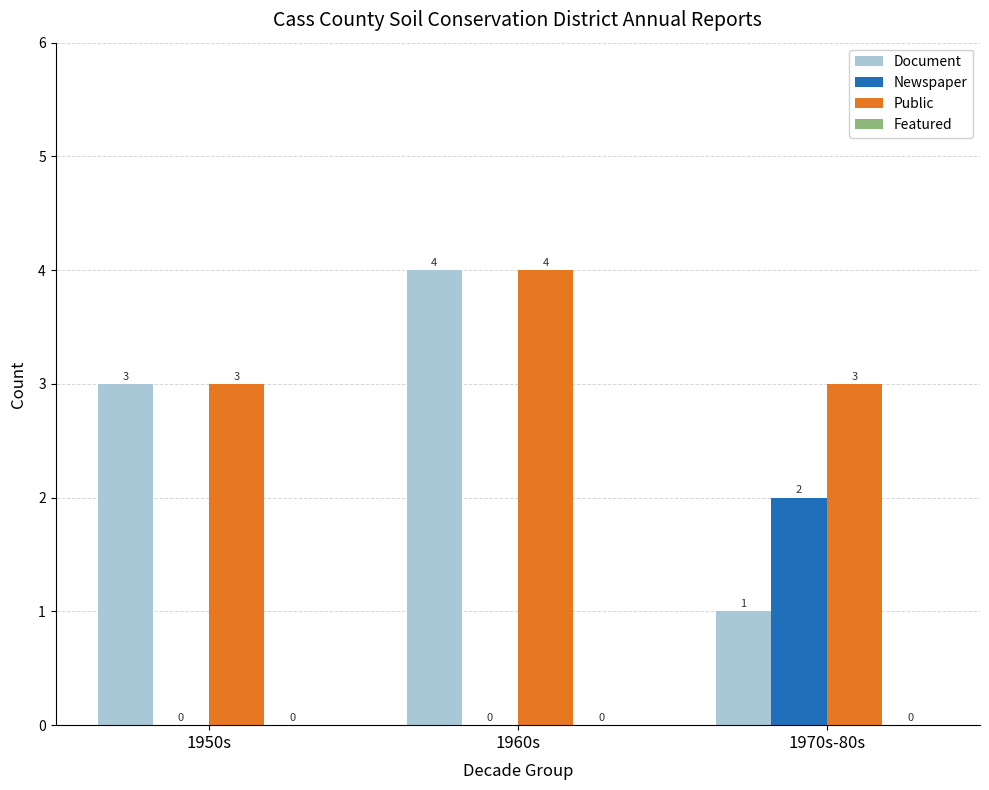

Which category has the highest value in the Document series?

1960s